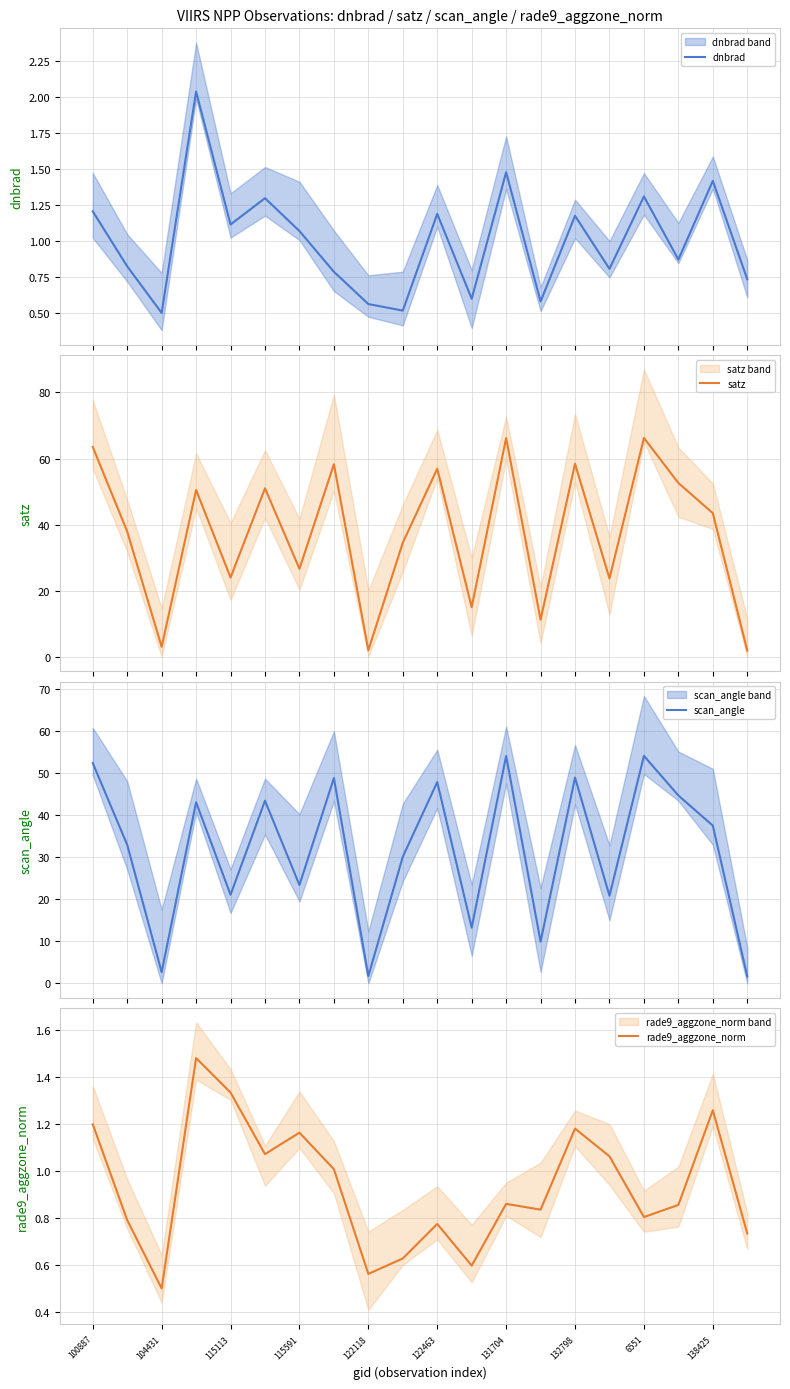

What is the maximum value for satz?

66.2